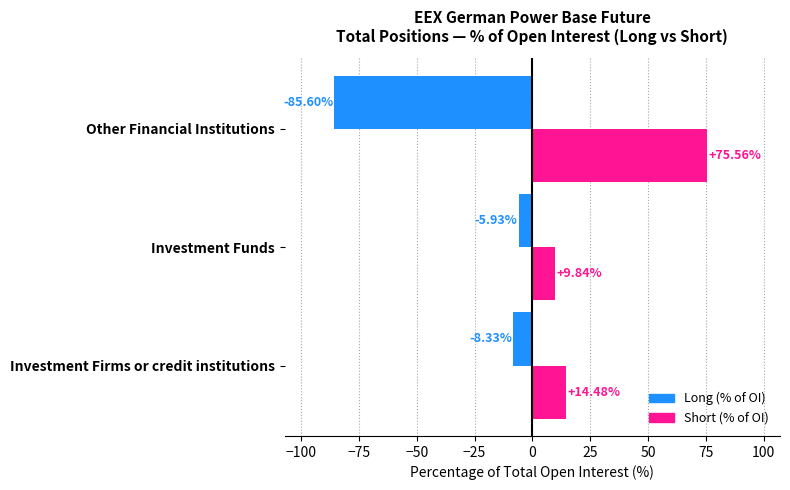

Which series has the largest total across all categories?

Short (% of OI)